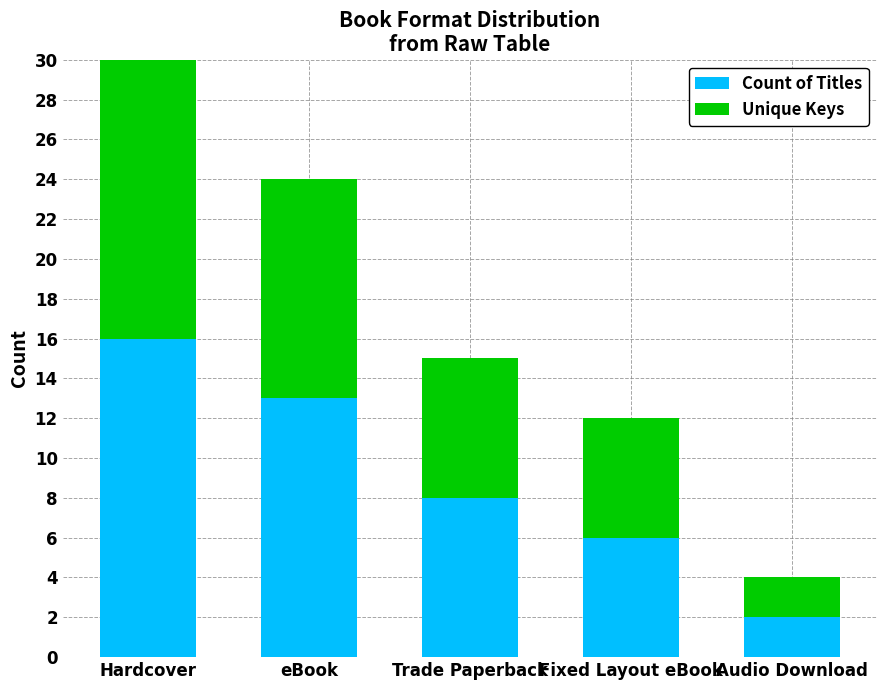

True or false: Unique Keys has a value of 4 at Trade Paperback.

False